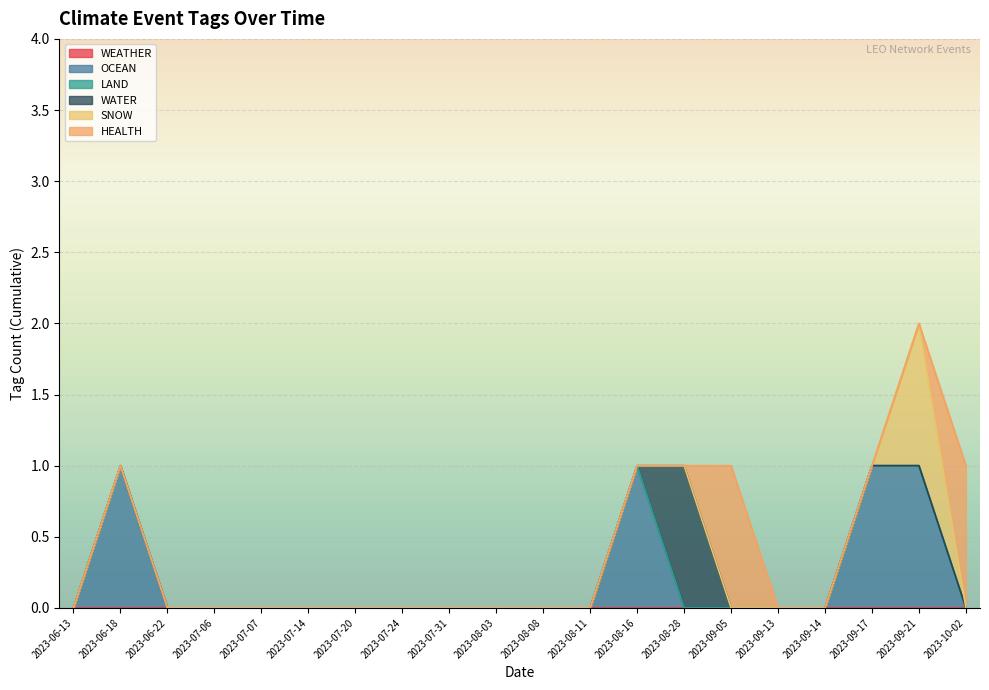

What position from the left is 2023-07-14?

6